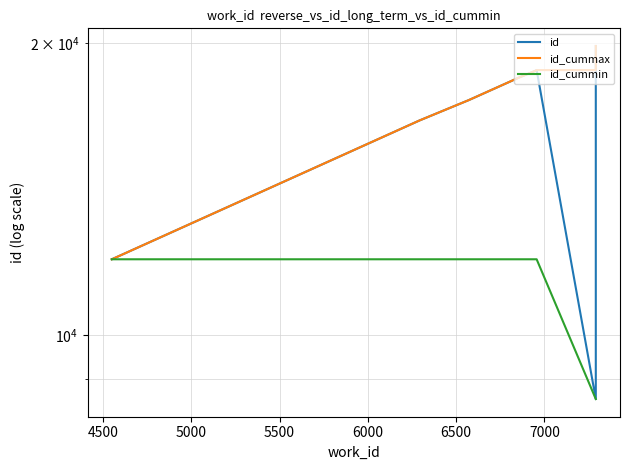

Which series has the largest total across all categories?

id_cummax